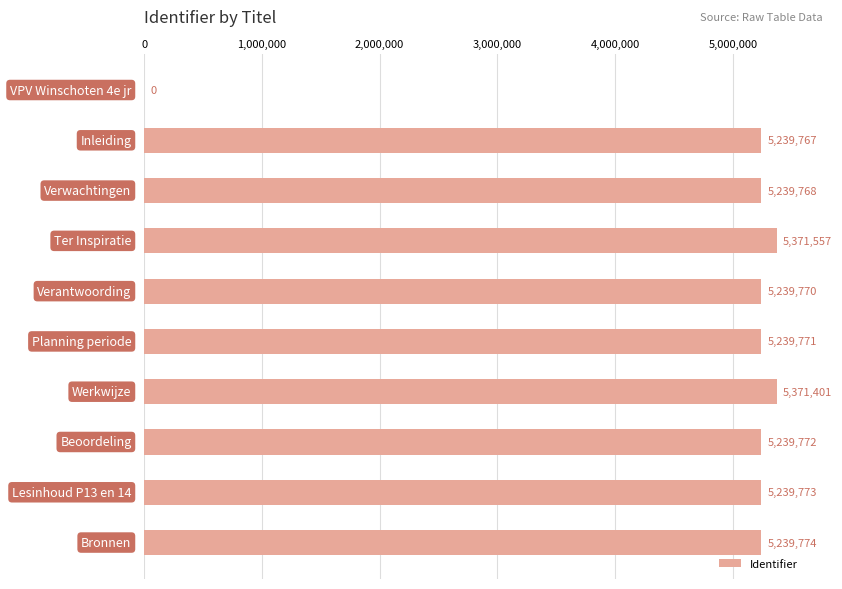

What is the maximum value shown in the chart?

5371557